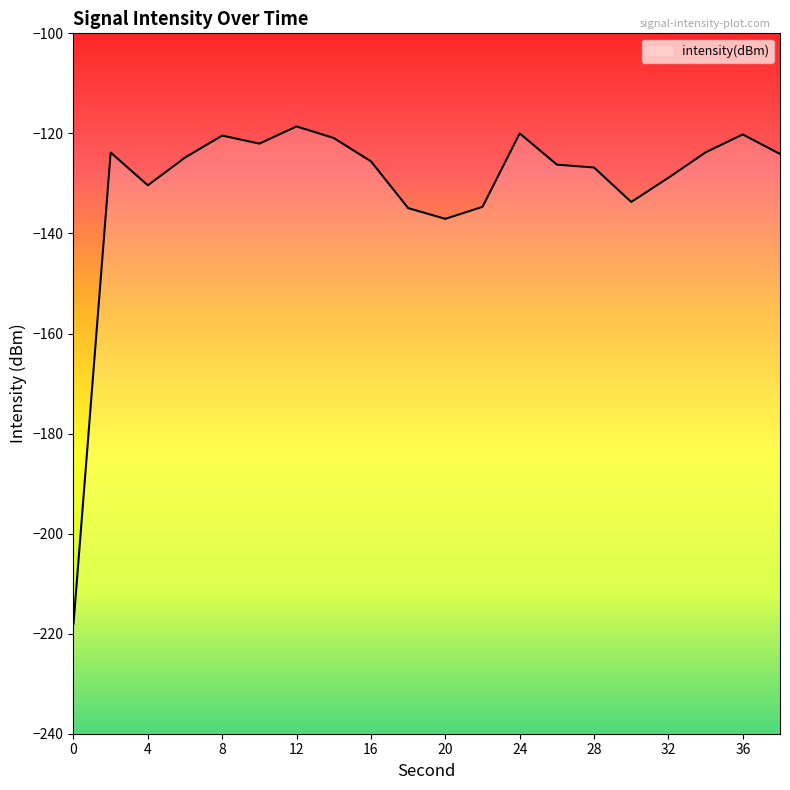

How many points are lower than both their immediate neighbors (excluding endpoints)?

4